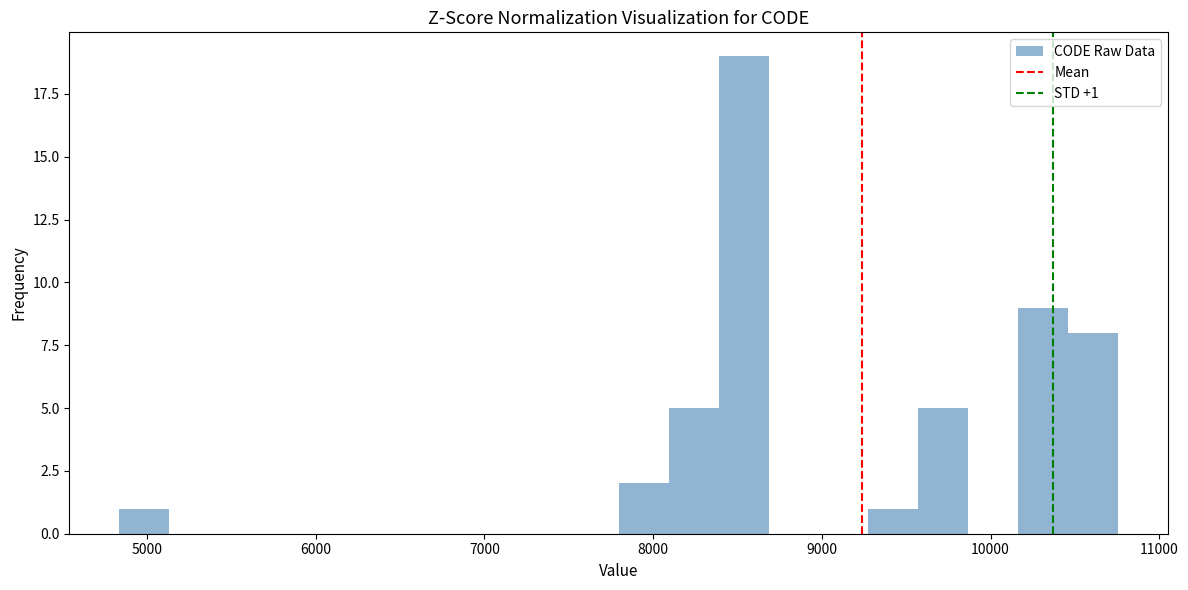

Read against the x-axis, roughly where is the centre of the tallest bar?

8500